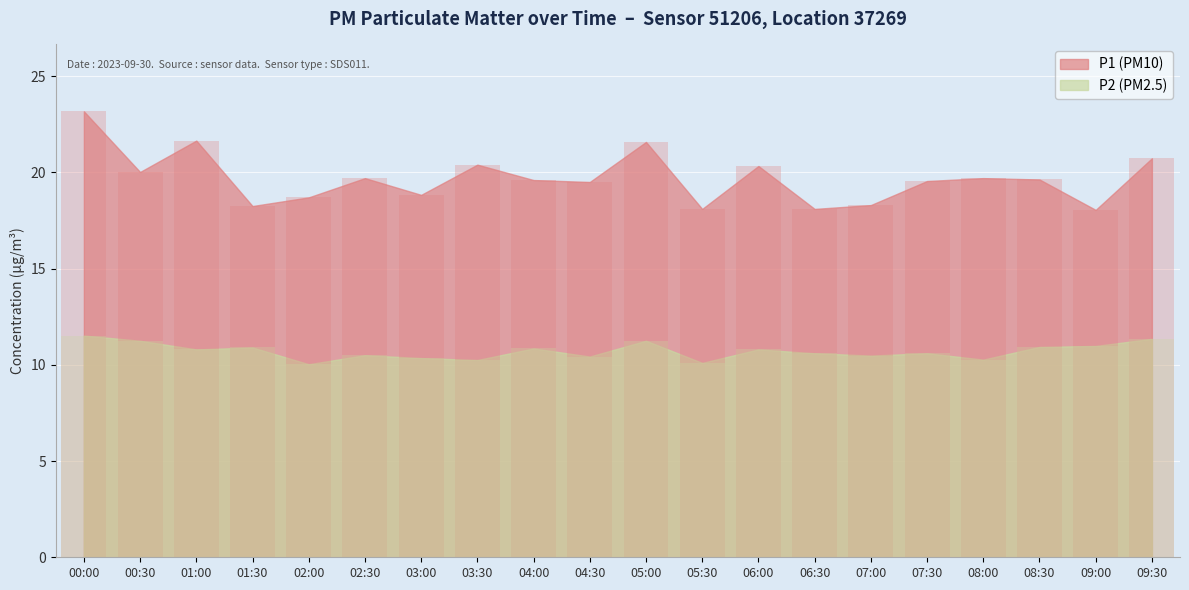

How many values in the P1 series are below 19?

7